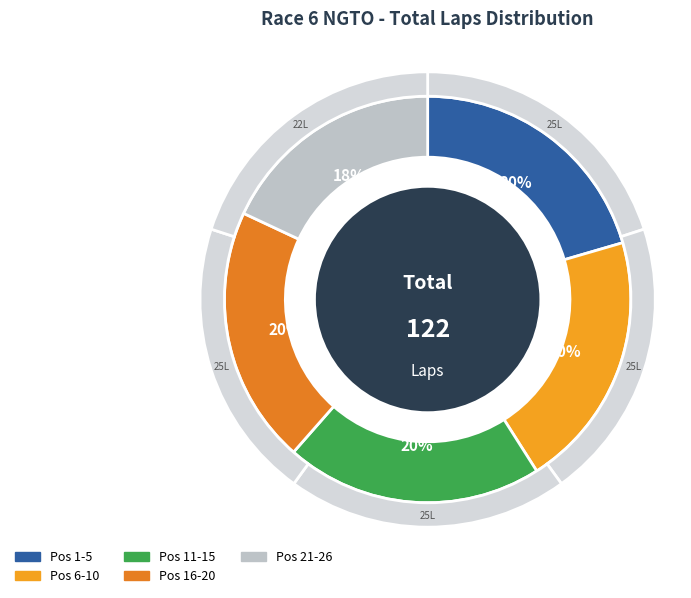

To the nearest percent, what percentage of the pie is 3?

20%